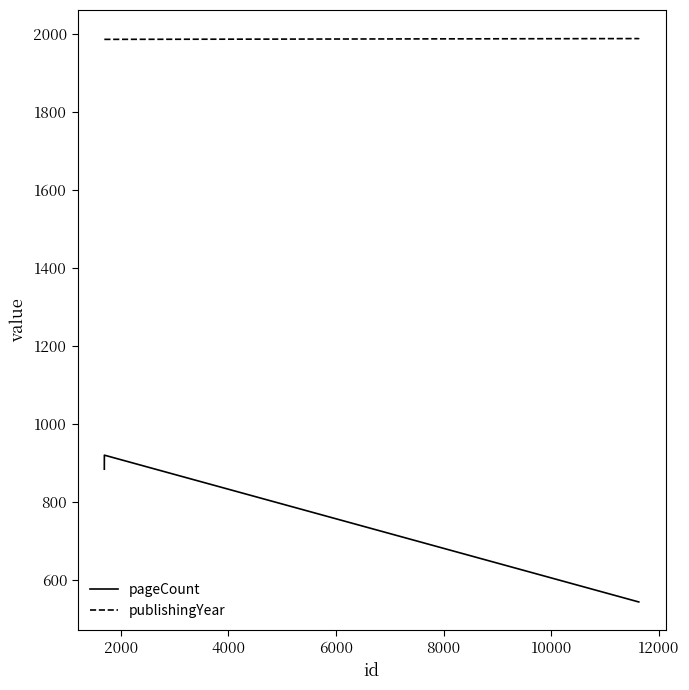

Does the chart display data point markers on the line(s)?

No